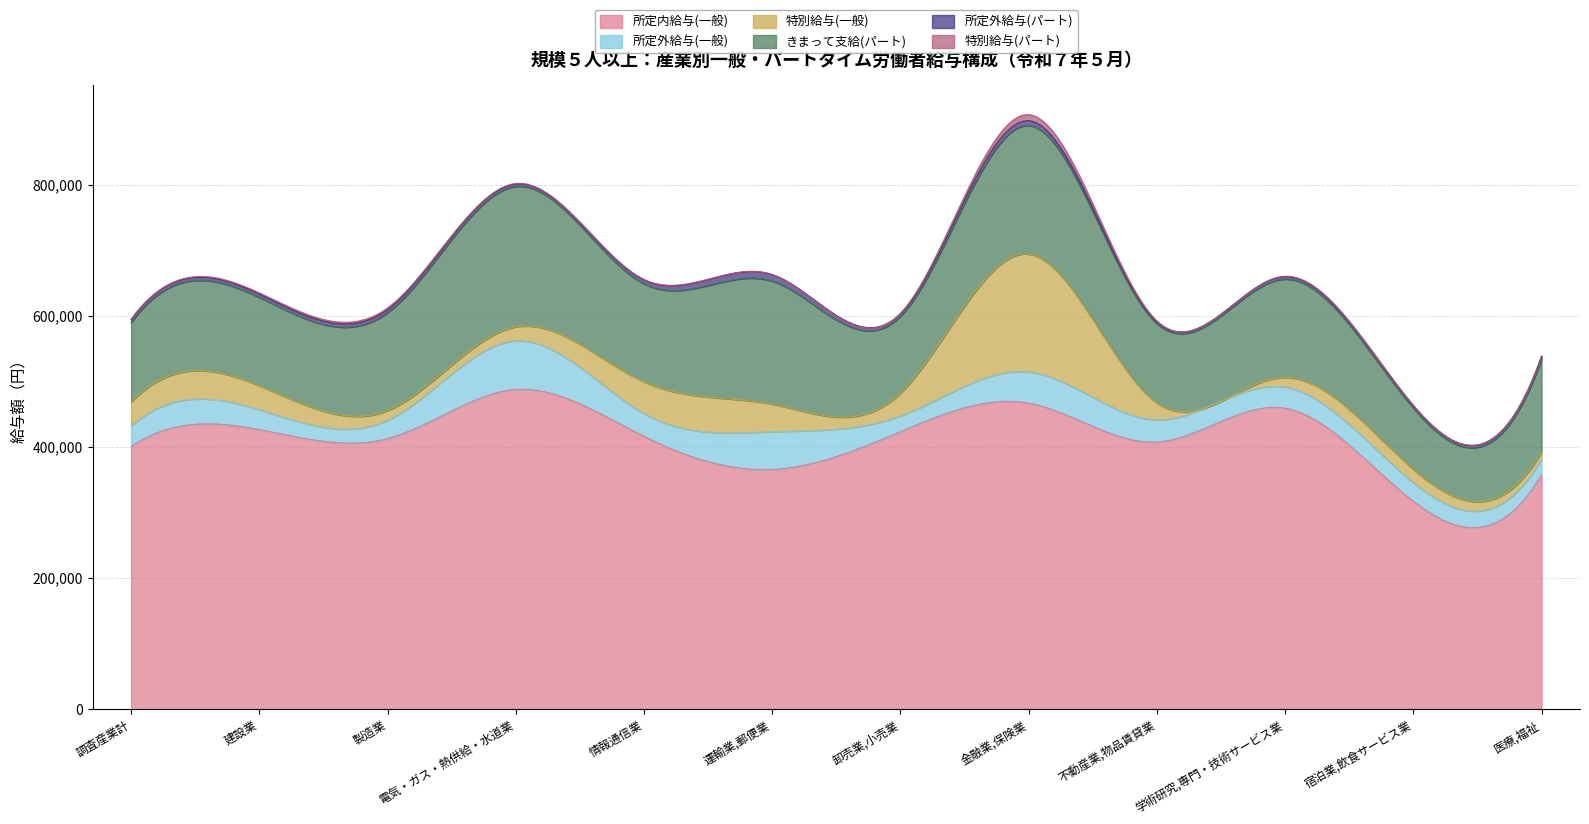

What is the label of the 10th point from the left?

学術研究,専門・技術サービス業